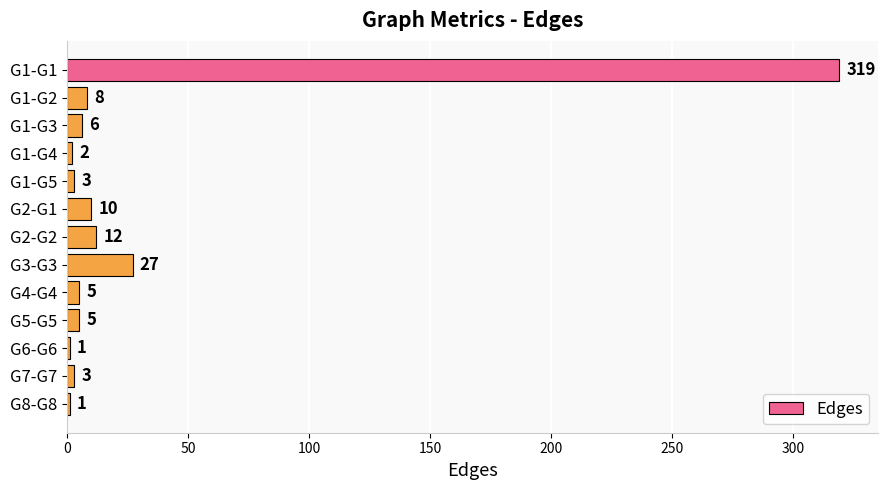

What is the maximum value shown in the chart?

319